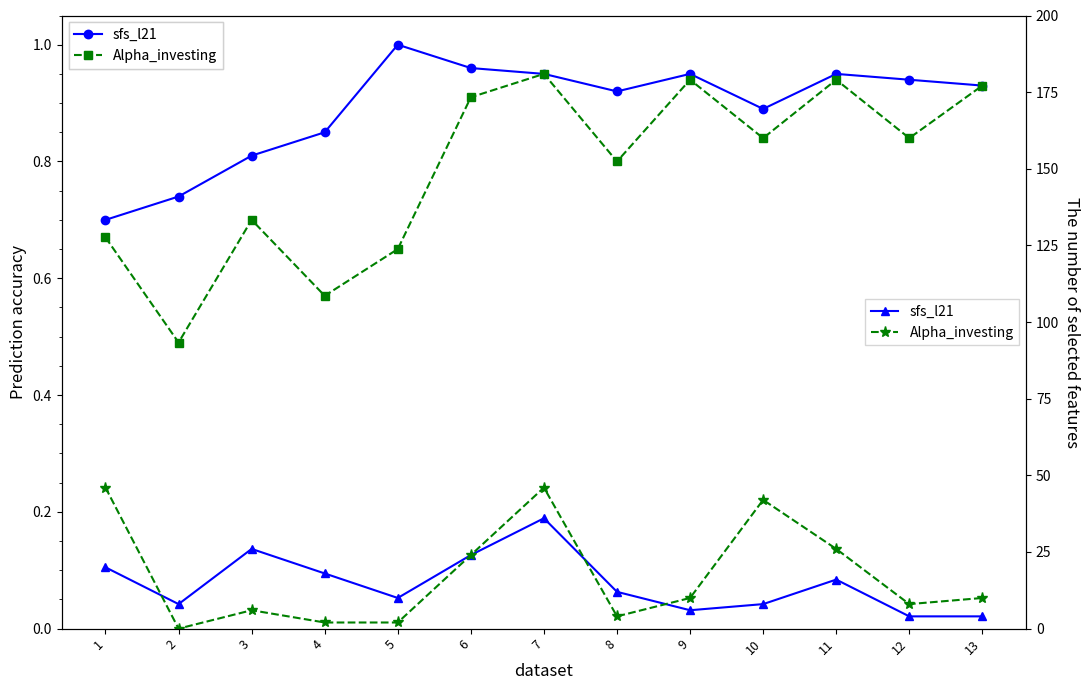

At 7, list the series in order from smallest to largest.

sfs_l21, Alpha_investing